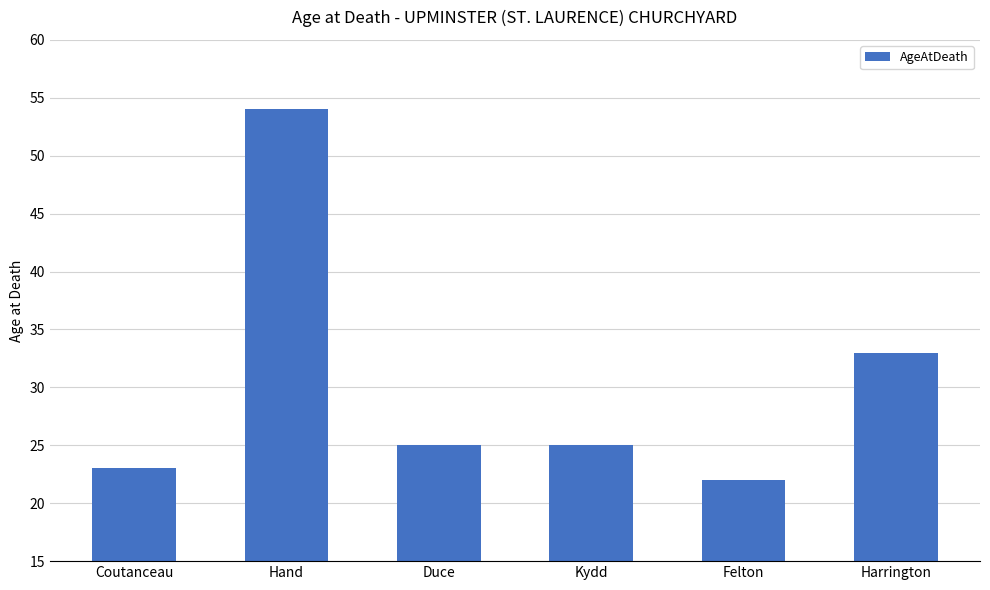

Does the chart contain any negative values?

No